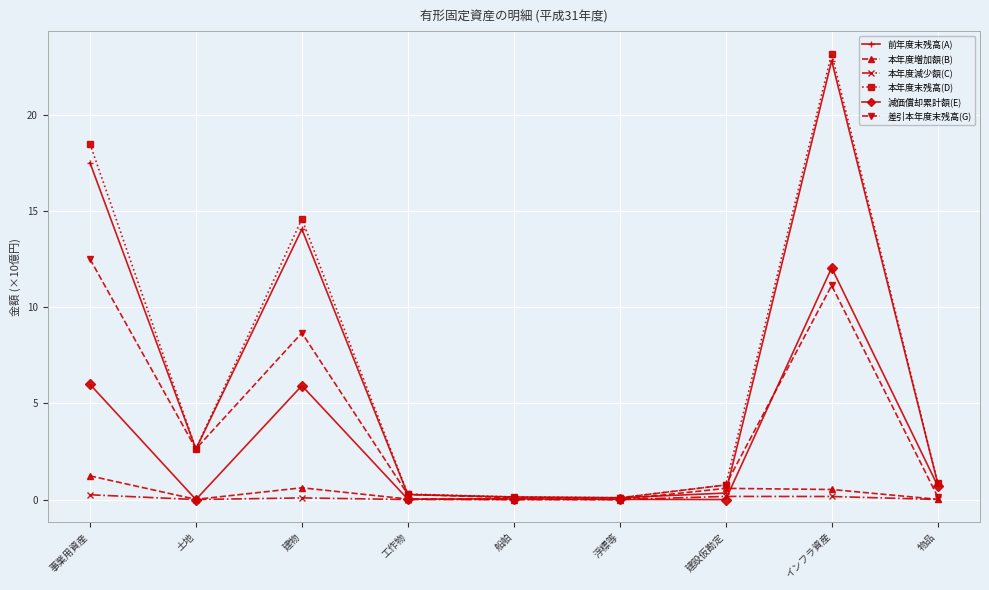

What is the average value of the 前年度末残高(A) series?

6.5